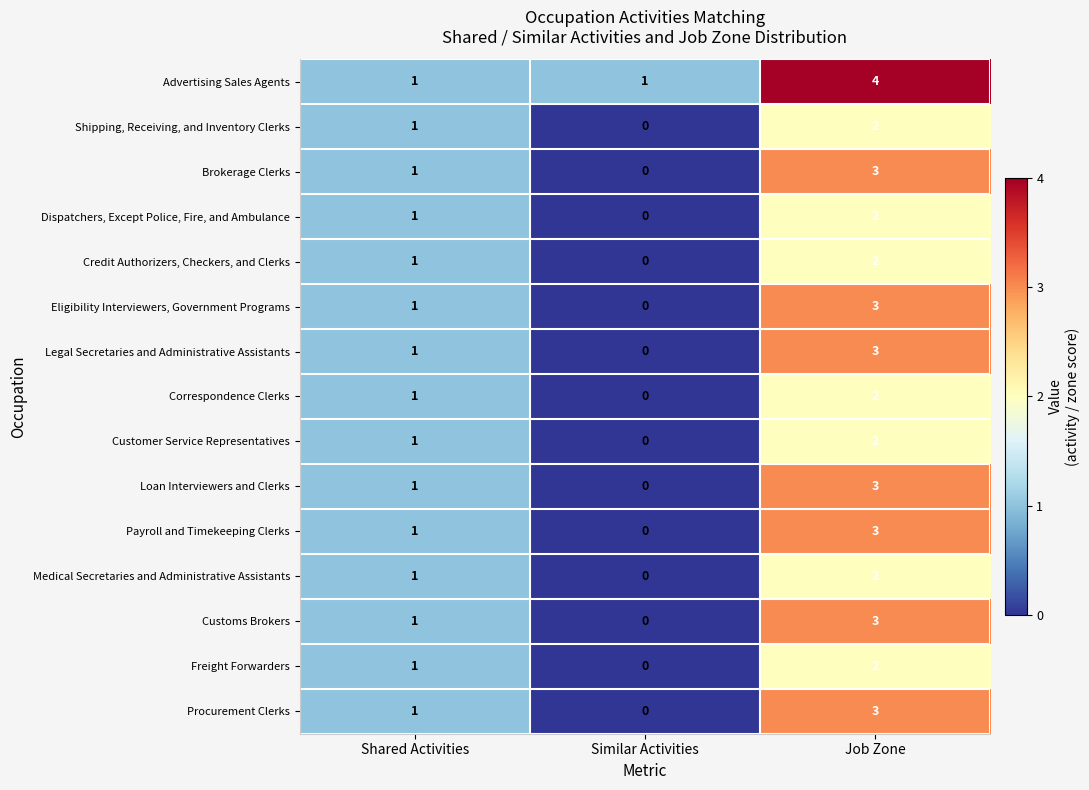

At which category is the sum across all series the highest?

Job Zone